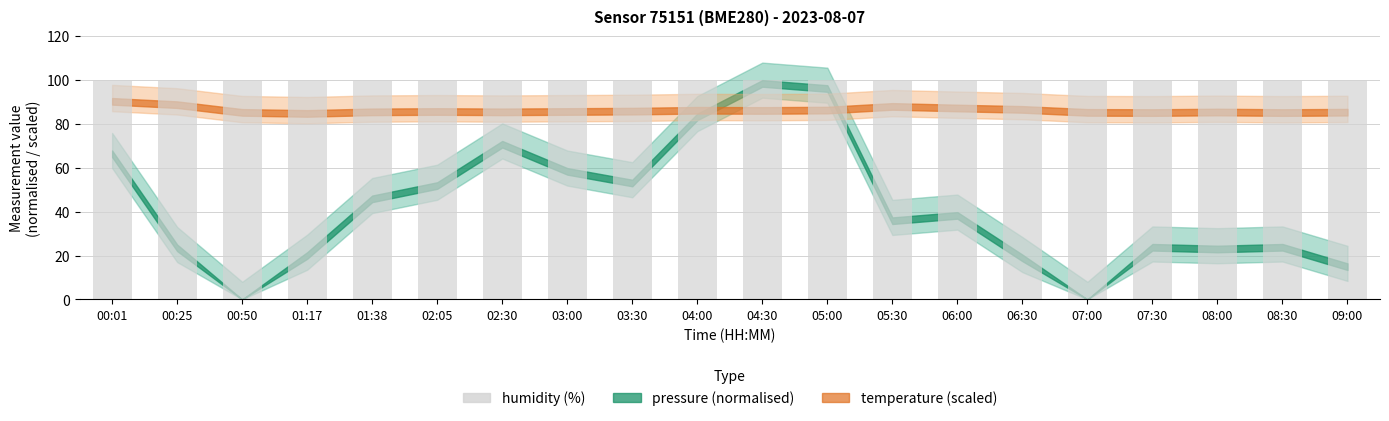

What are all the series names shown in the legend?

pressure, temperature, humidity